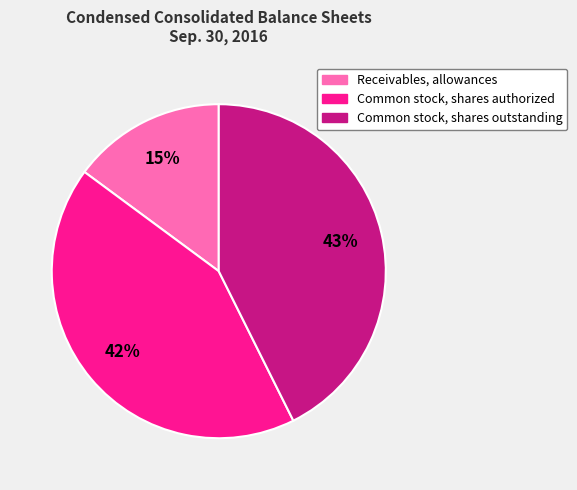

Is there a majority slice in this chart?

No